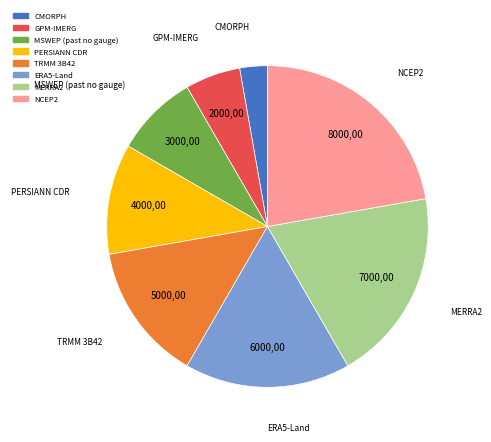

Which has a higher value, MSWEP (past no gauge) or NCEP2?

NCEP2